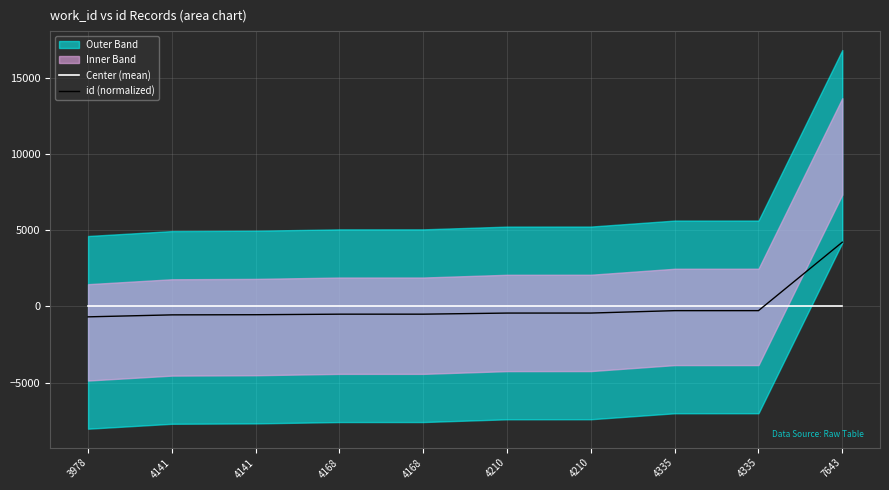

The value of id (normalized) at 4210 is -672.1. True or false?

False